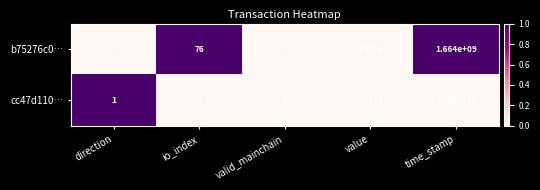

At which label does b75276c0… first exceed 1?

io_index